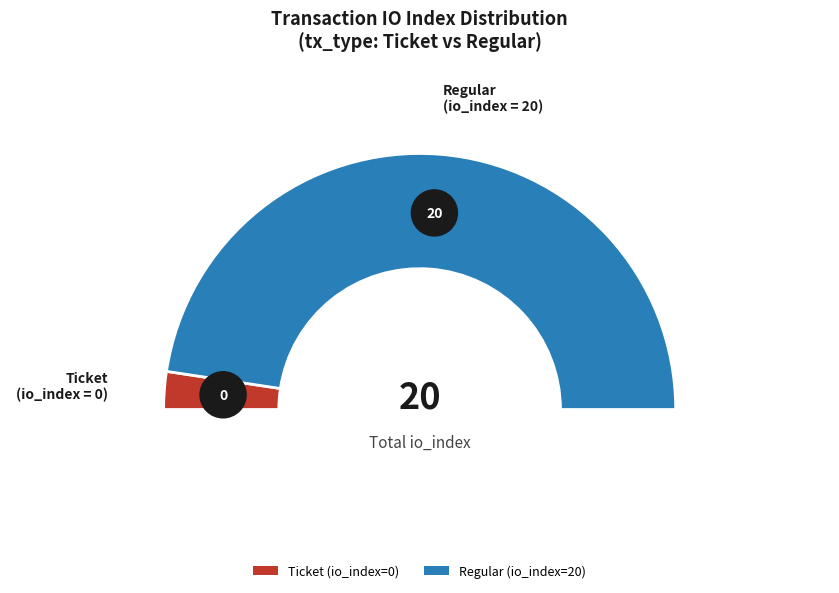

How many slices are in this pie chart?

2